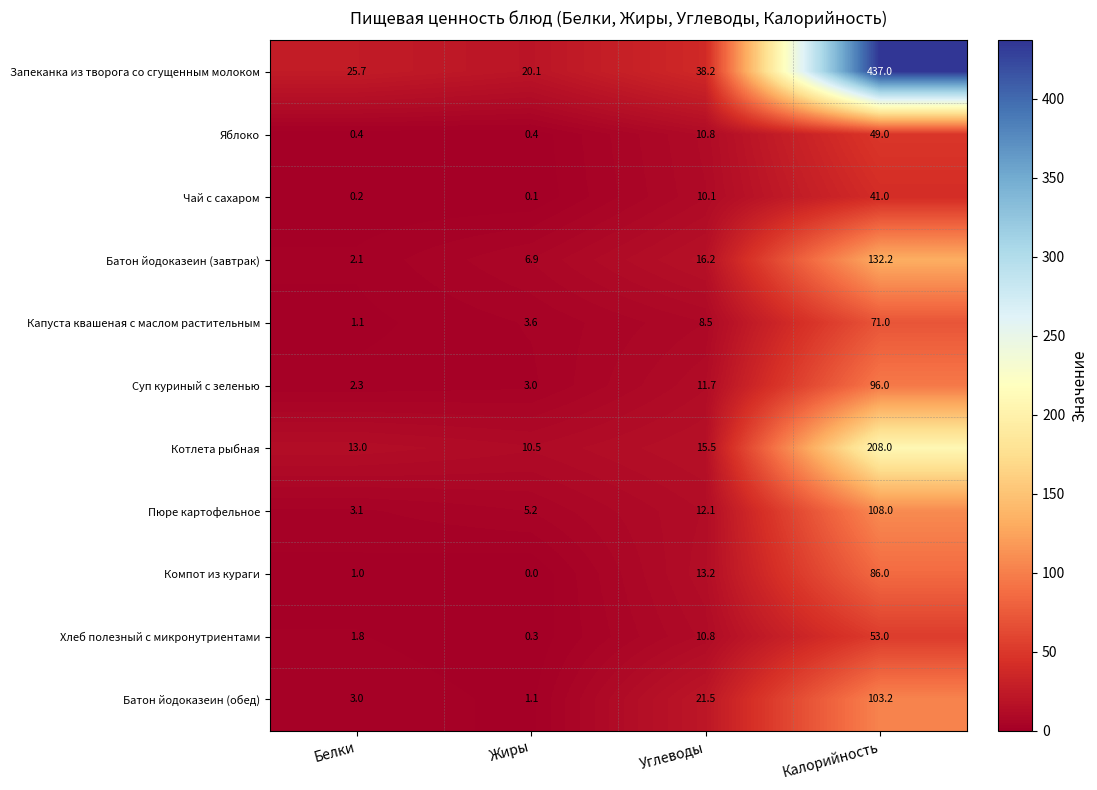

Rank the series by their maximum value, from highest to lowest.

Запеканка из творога со сгущенным молоком, Котлета рыбная, Батон йодоказеин (завтрак), Пюре картофельное, Батон йодоказеин (обед), Суп куриный с зеленью, Компот из кураги, Капуста квашеная с маслом растительным, Хлеб полезный с микронутриентами, Яблоко, Чай с сахаром